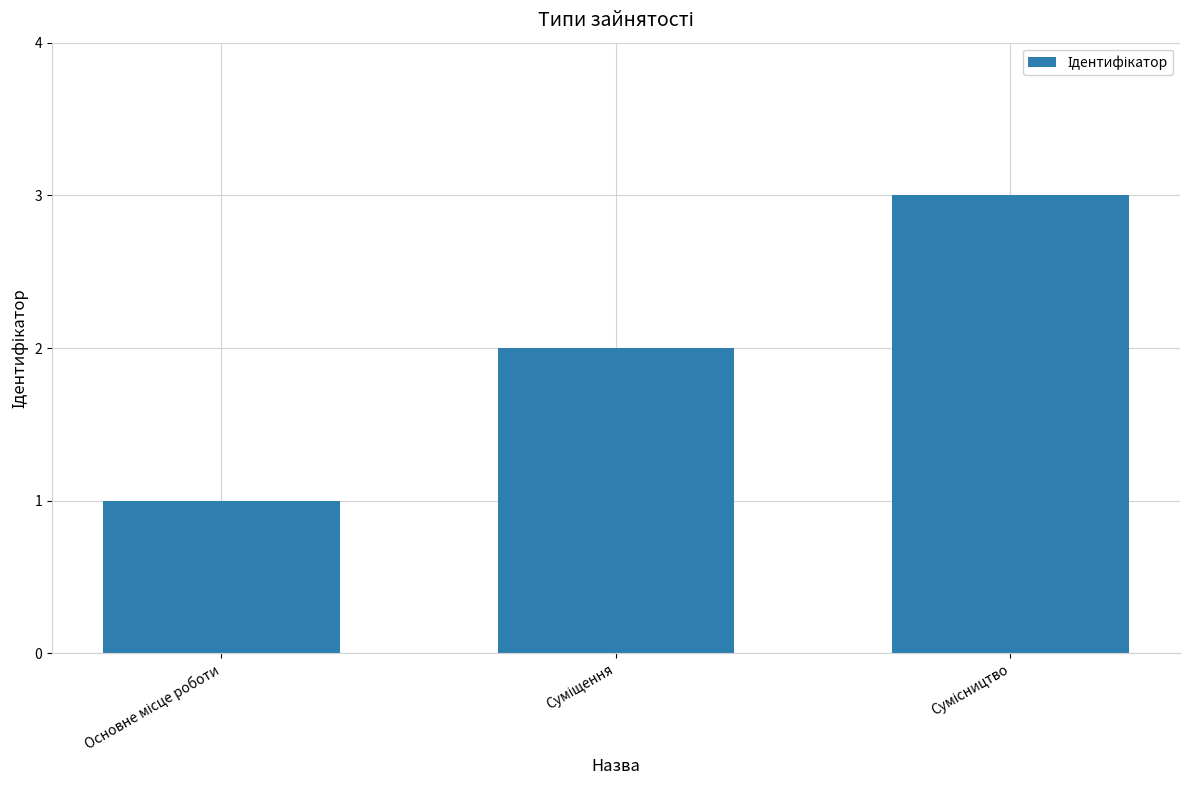

What is the maximum value shown in the chart?

3